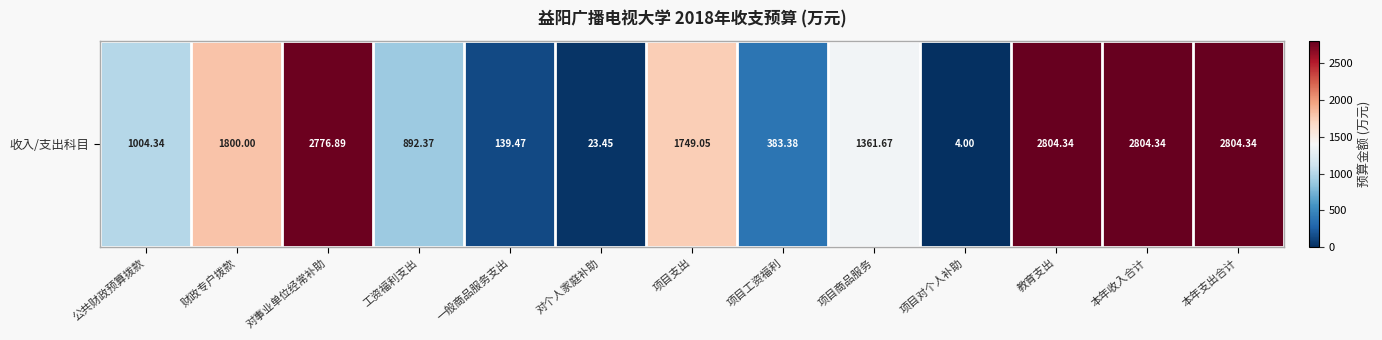

At which category does the chart reach its minimum across all series?

项目对个人补助